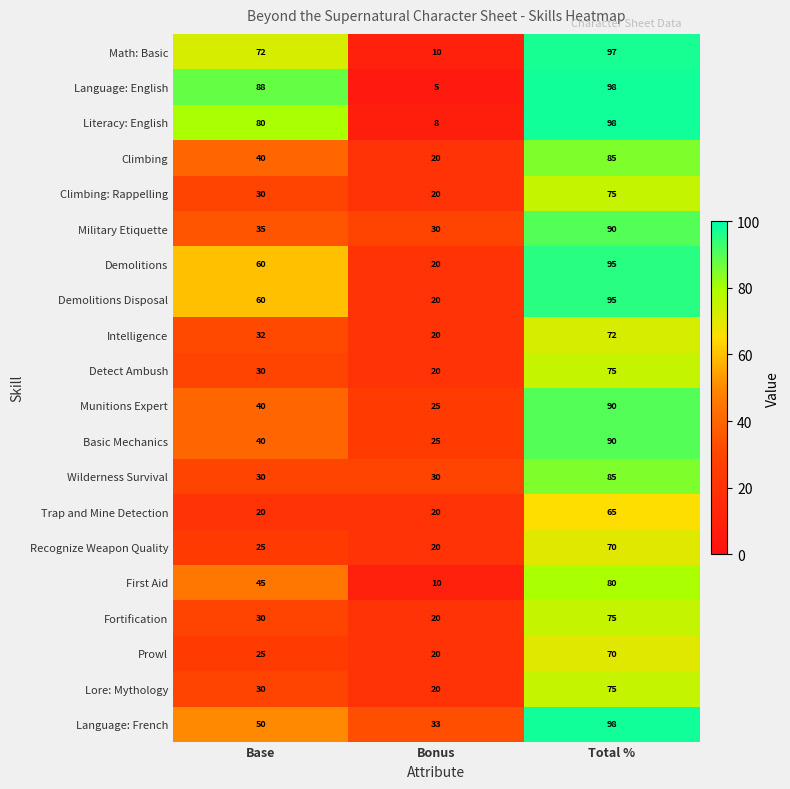

What is the minimum value shown in the chart?

5